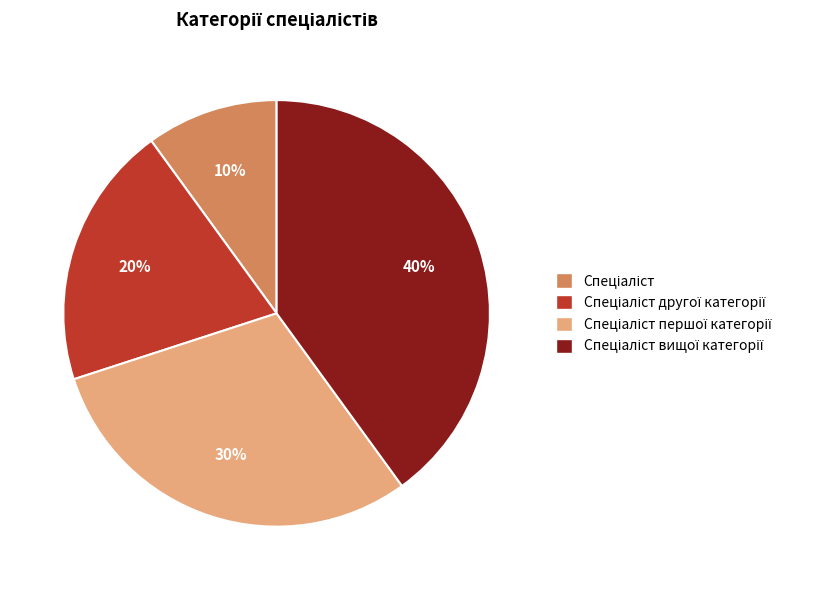

Is there any slice that represents more than half of the pie?

No